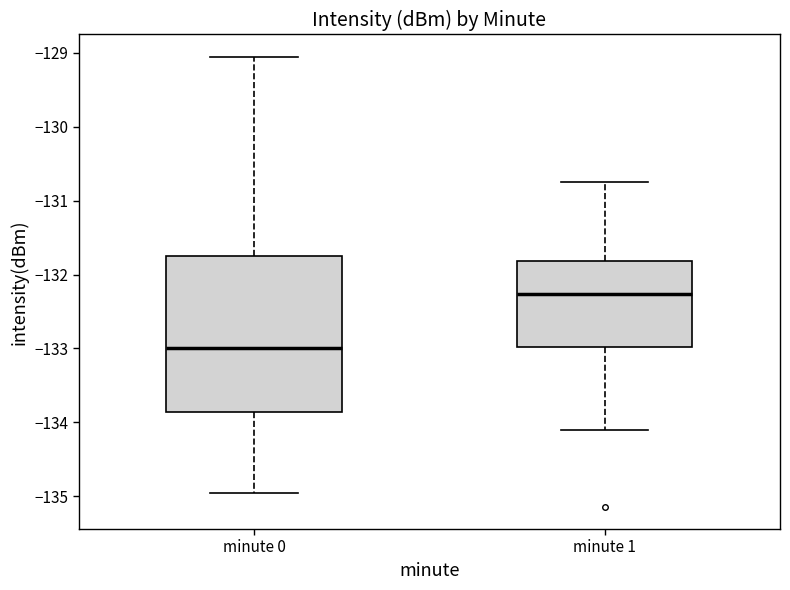

Which box's median line is the highest?

minute 1